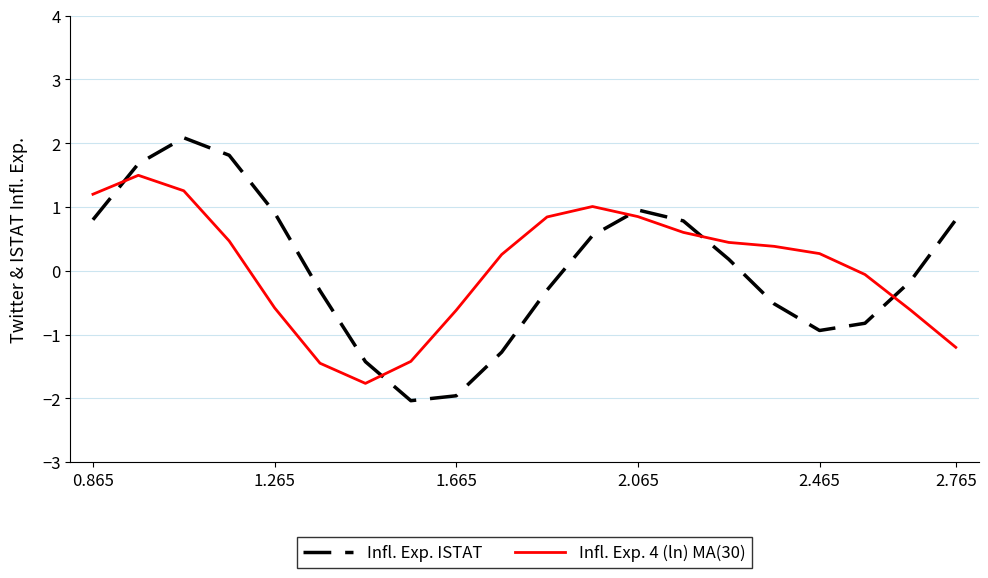

What is the difference between the maximum and second lowest values in the Infl. Exp. ISTAT series?

4.0